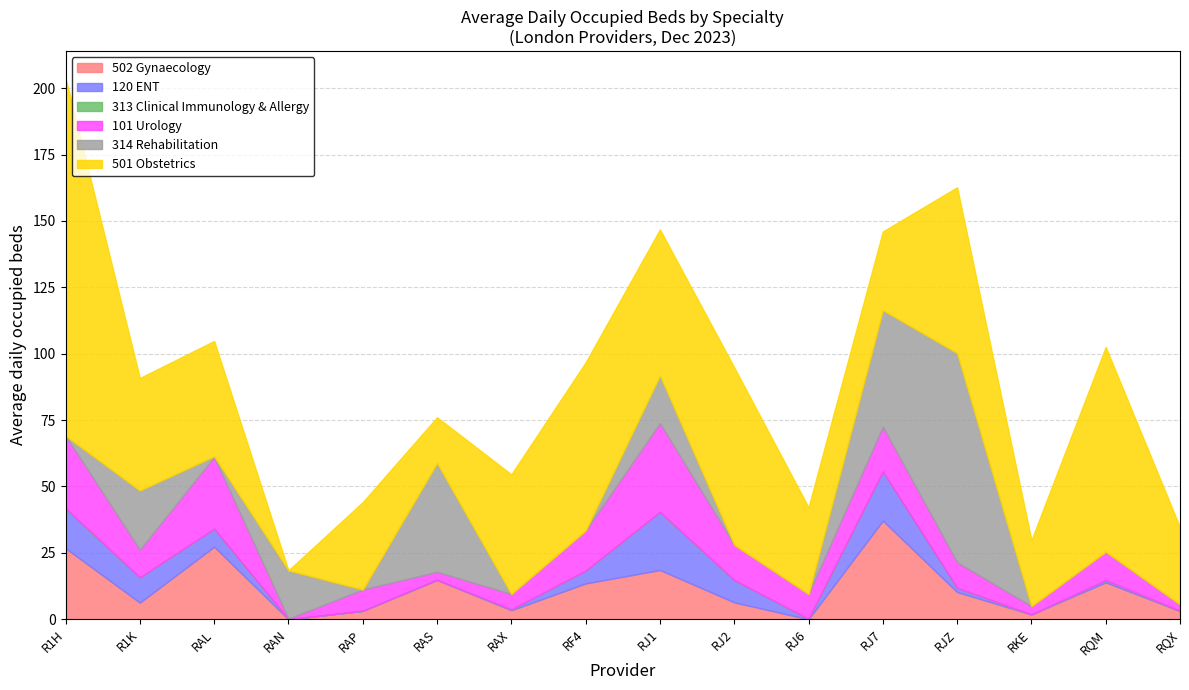

Count the 313 Clinical Immunology & Allergy values in the range 0 to 1.

16